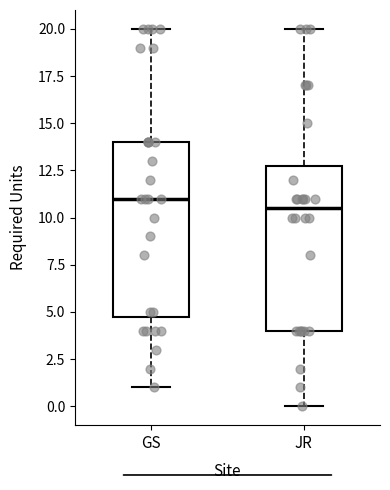

Reading left to right, read every box against the y-axis: the position of its median line, the range the box covers, and the ends of its whiskers. The values are not printed on the chart, so give them approximately, as read against the axis.

GS: median 11.0, box 5.0 to 14.0, whiskers 1.0 to 20.0
JR: median 10.5, box 4.0 to 13.0, whiskers 0.0 to 20.0